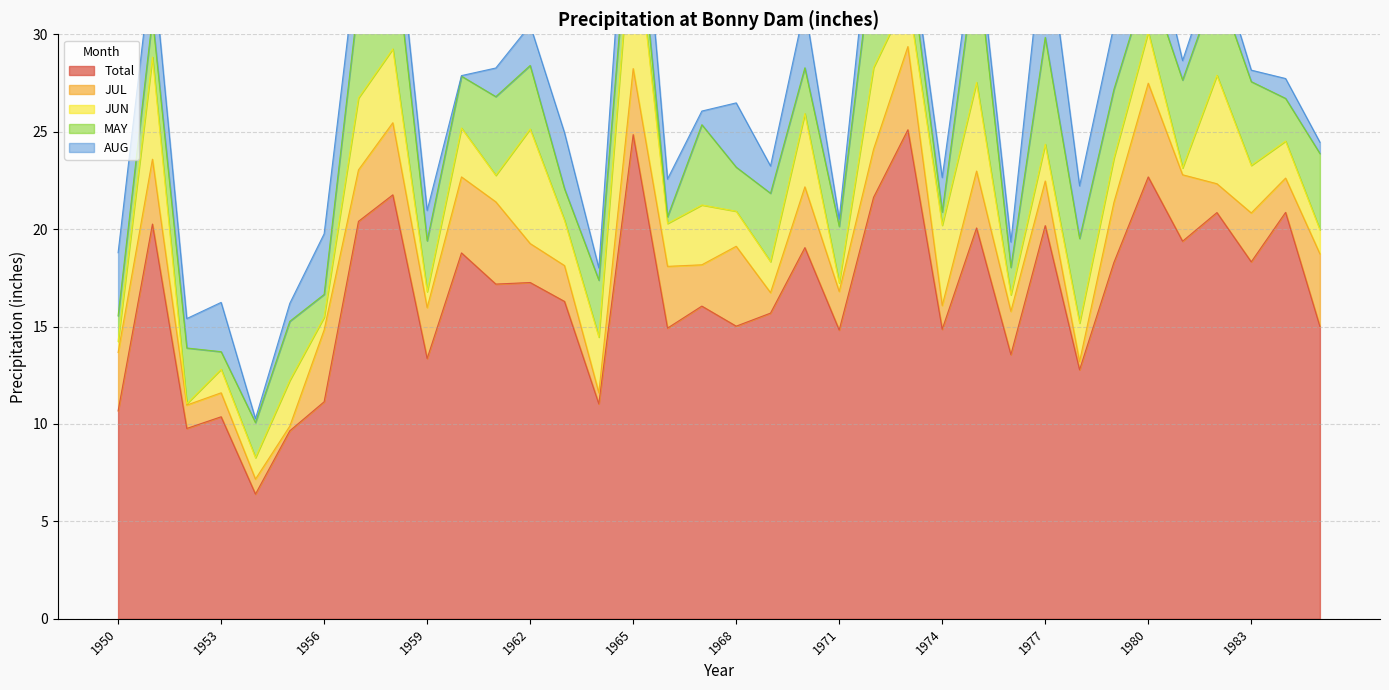

Which category has the highest value in the JUN series?

1965